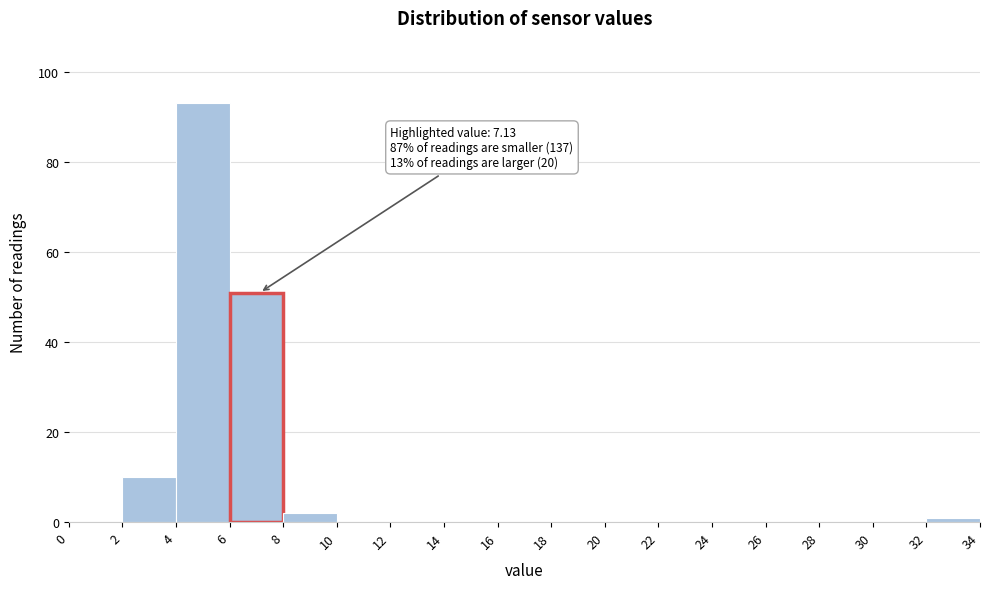

Over which range of the x-axis is the bar tallest?

4 to 6